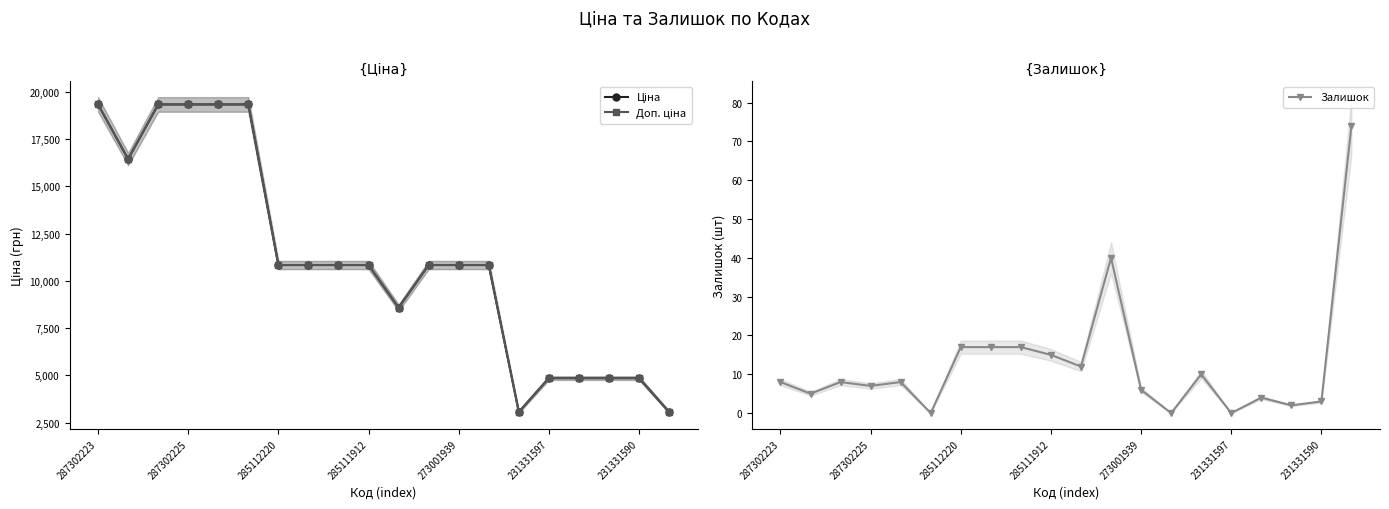

At which label does Ціна reach its minimum?

14